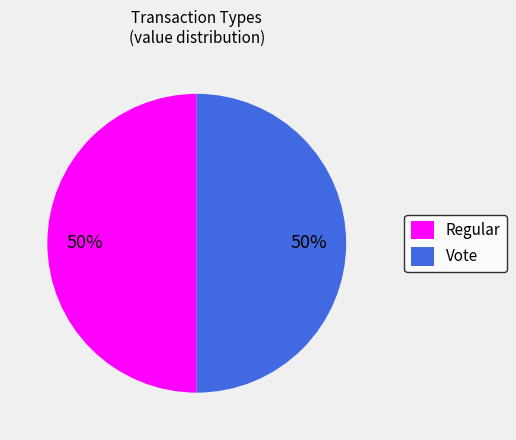

To the nearest percent, what is the difference between the Regular and Vote slice percentages?

0%